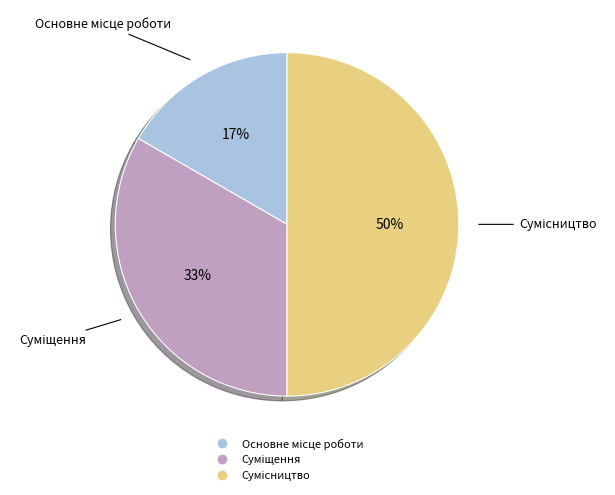

To the nearest percent, what is the average slice percentage?

33%